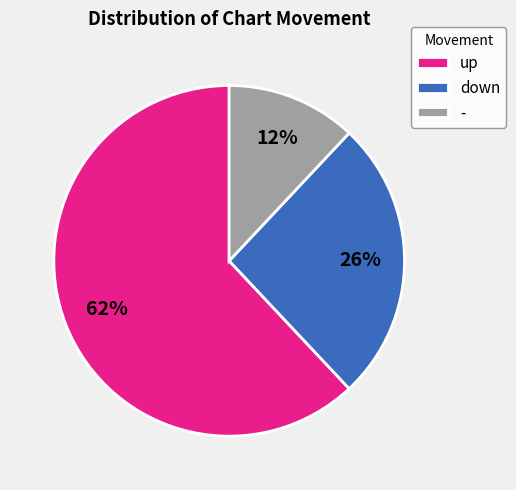

Is the sum of up and - greater than half?

Yes